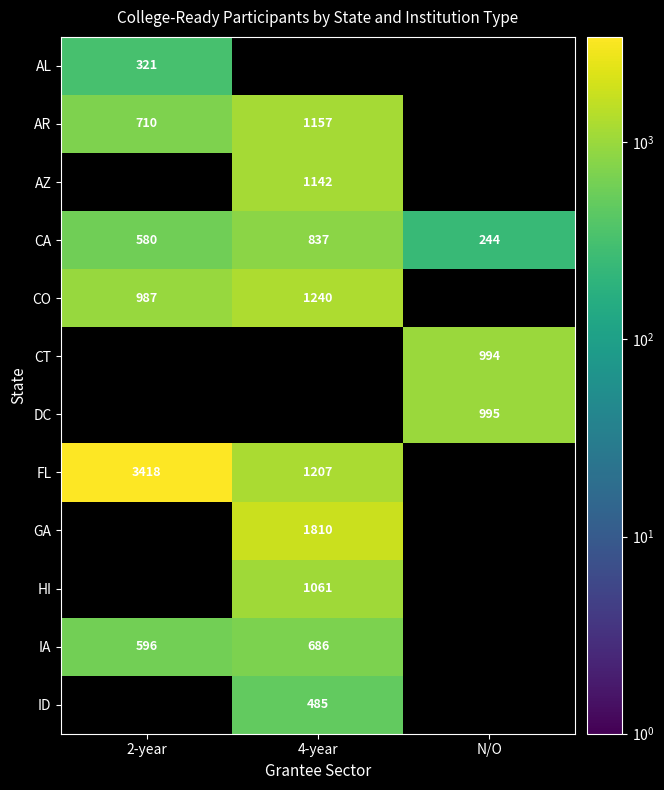

At which label does CA reach its peak?

4-year